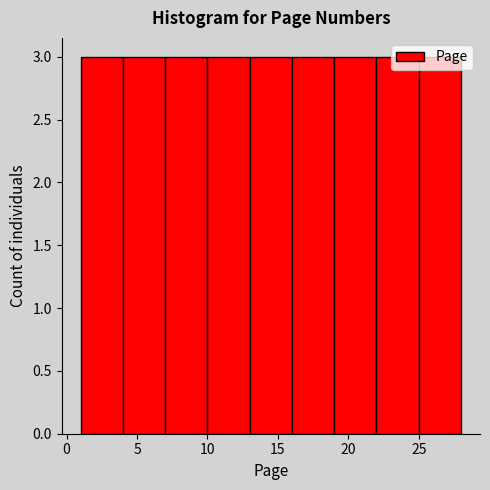

Reading left to right, list every bar in this chart as the range it spans on the x-axis followed by its height. The values are not printed on the chart, so give them approximately, as read against the axis.

1 to 4: 3
4 to 7: 3
7 to 10: 3
10 to 13: 3
13 to 16: 3
16 to 19: 3
19 to 22: 3
22 to 25: 3
25 to 28: 3